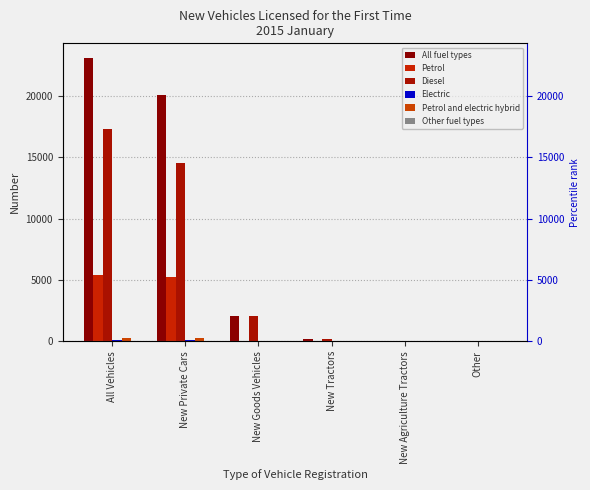

Where is Petrol nearest to the value 2712?

New Private Cars